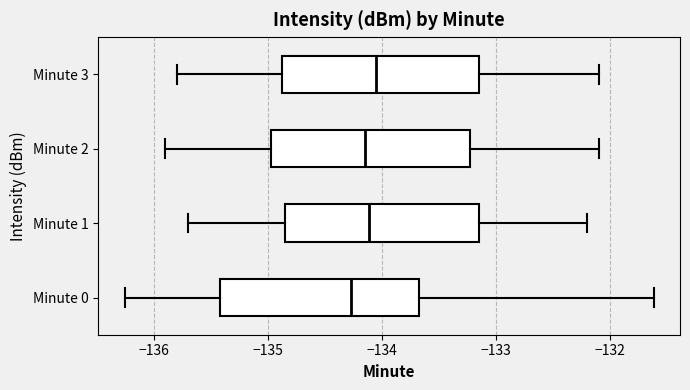

Reading bottom to top, transcribe this box plot: for each box, give where its median line is, the range the box spans, and where its two whiskers end, as read against the x-axis. The values are not printed on the chart, so give them approximately, as read against the axis.

Minute 0: median -134.3, box -135.4 to -133.7, whiskers -136.3 to -131.6
Minute 1: median -134.1, box -134.8 to -133.1, whiskers -135.7 to -132.2
Minute 2: median -134.1, box -135.0 to -133.2, whiskers -135.9 to -132.1
Minute 3: median -134.0, box -134.9 to -133.1, whiskers -135.8 to -132.1